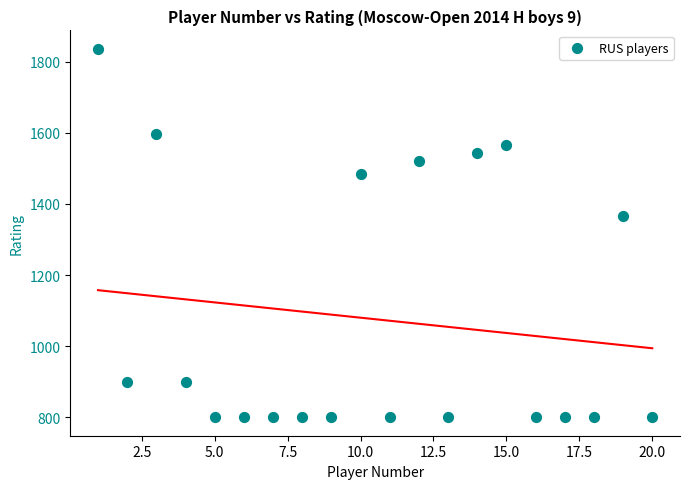

What is the range of X values (max minus min)?

19